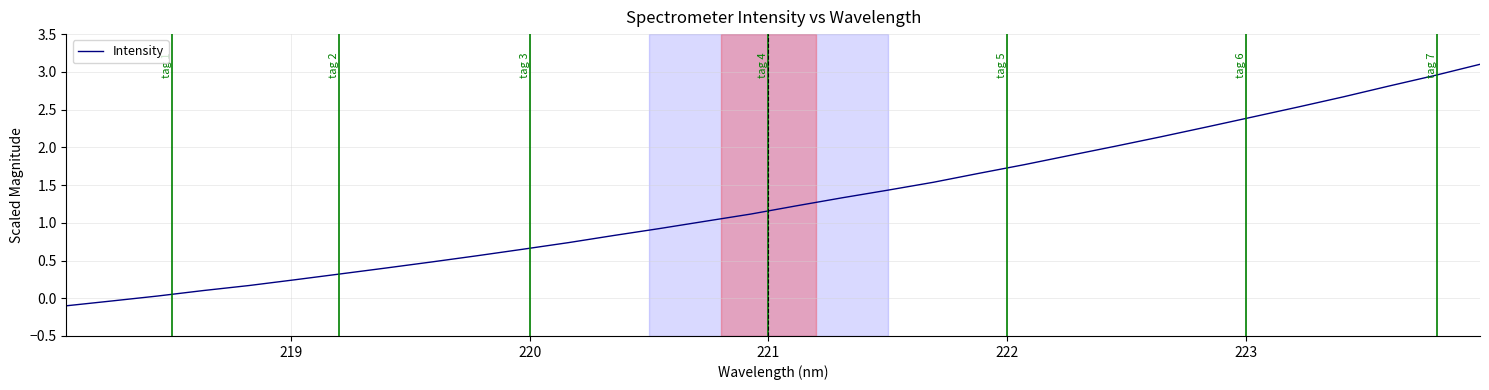

How many lines are shown in the chart?

1